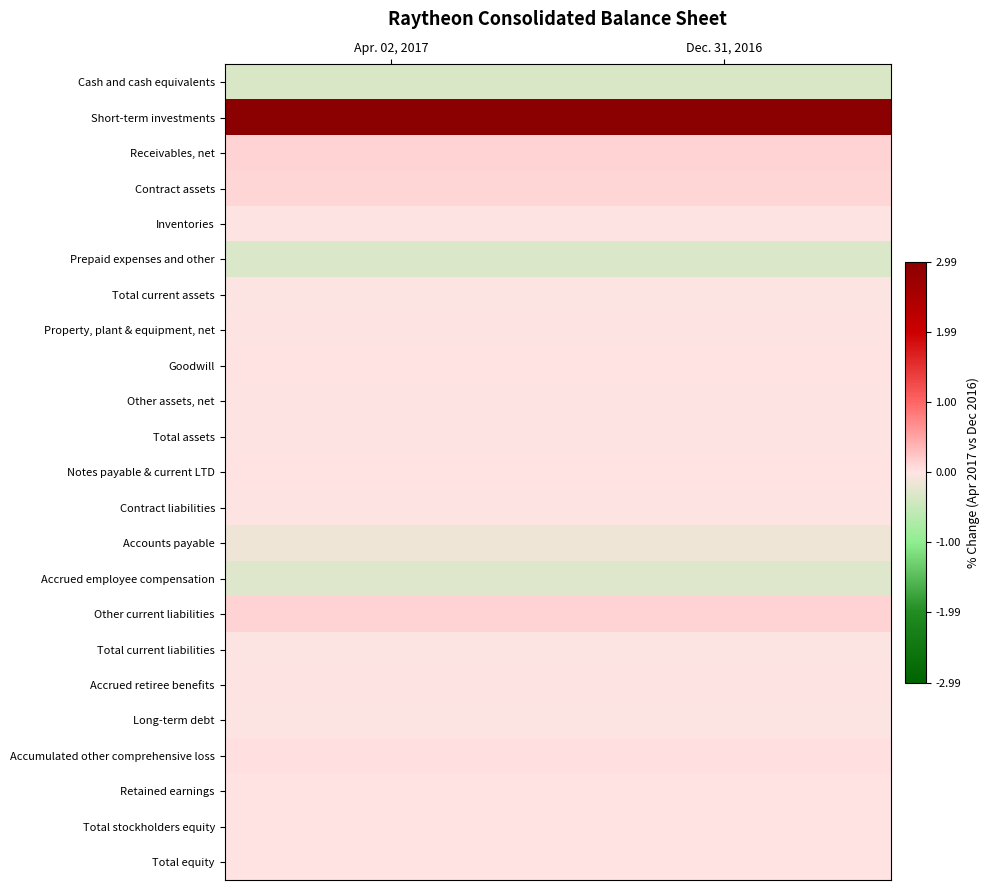

What is the smallest value displayed?

-0.3